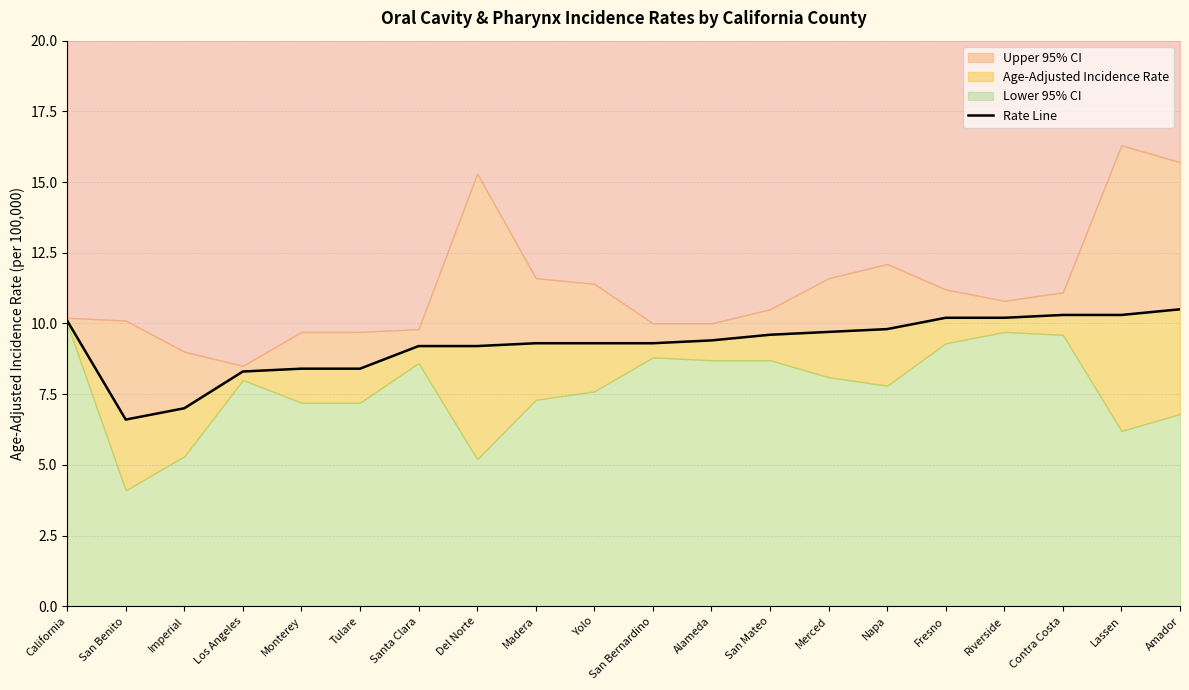

What is the difference between the second highest and second lowest values?

3.3